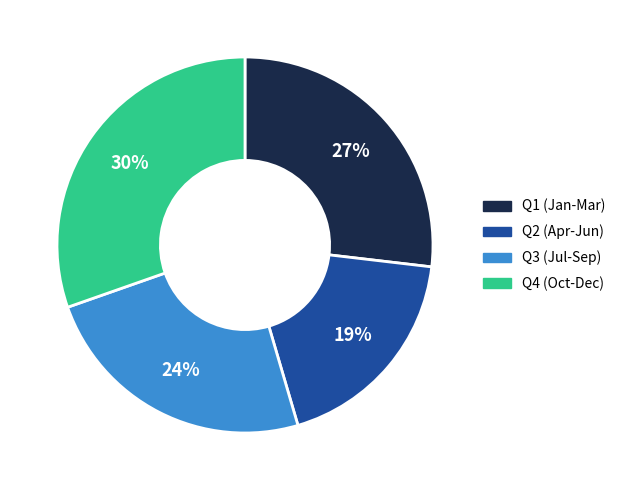

To the nearest percent, what percentage of the pie is Q4 (Oct-Dec)?

30%